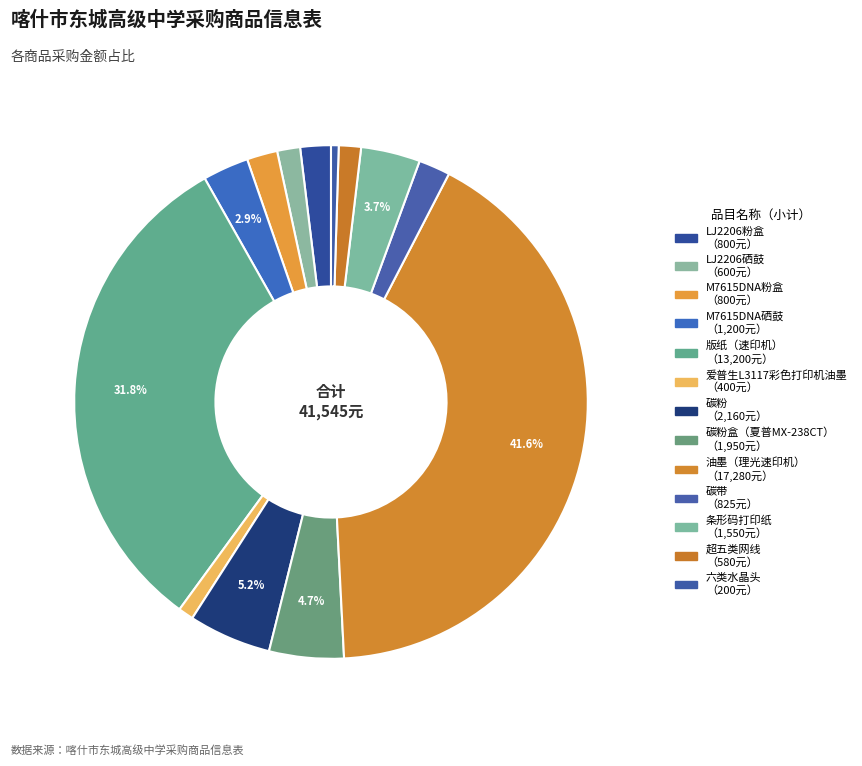

How many slices are in this pie chart?

13